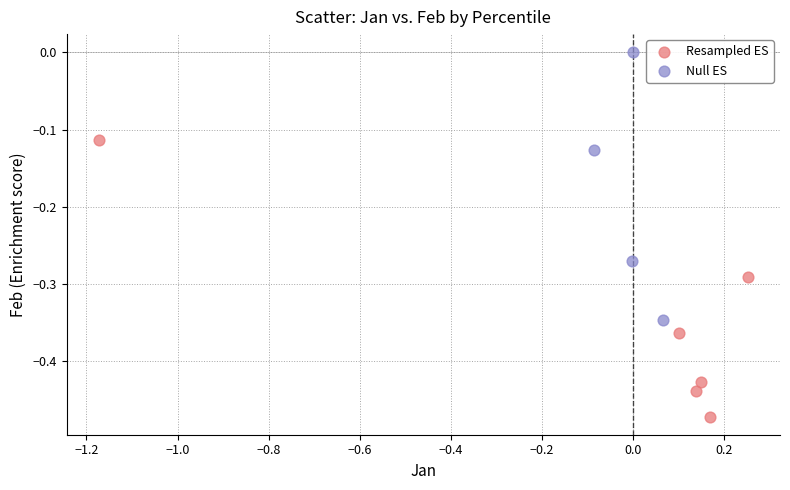

Which series contains the highest Y value?

Null ES